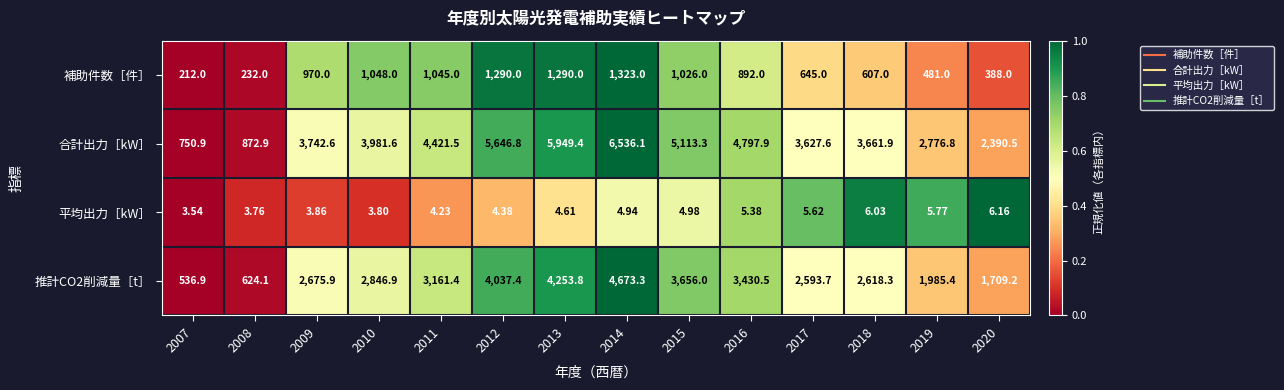

List the series in order of their peak value, highest first.

合計出力［kW］, 推計CO2削減量［t］, 補助件数［件］, 平均出力［kW］